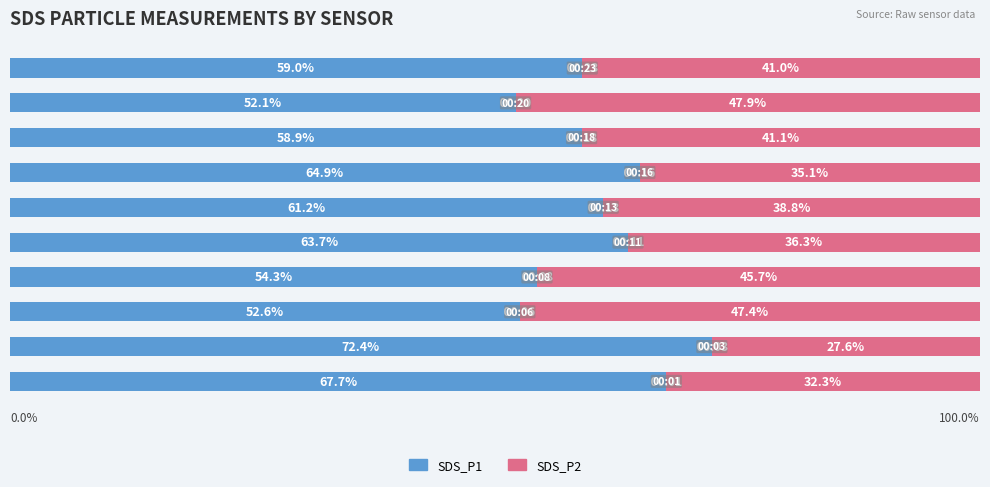

Where is SDS_P1 nearest to the value 62?

5